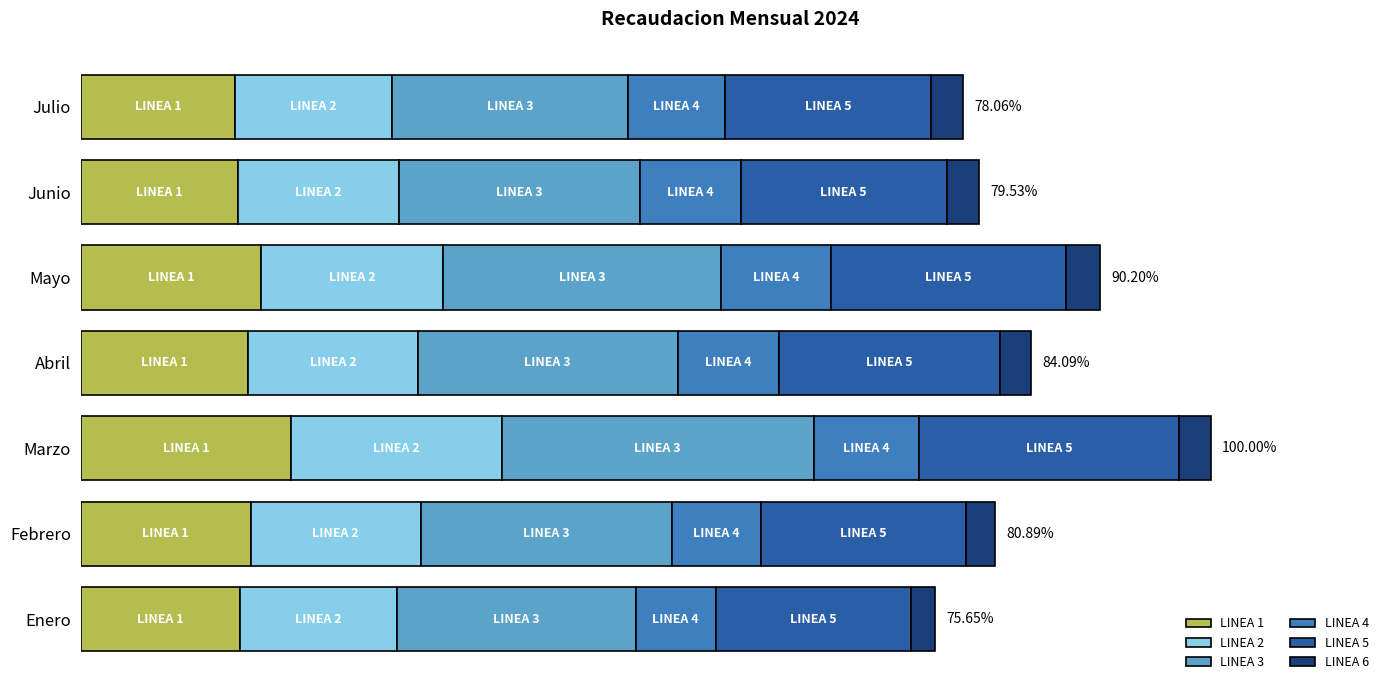

What is the lowest value of the LINEA 1 series?

938992.8